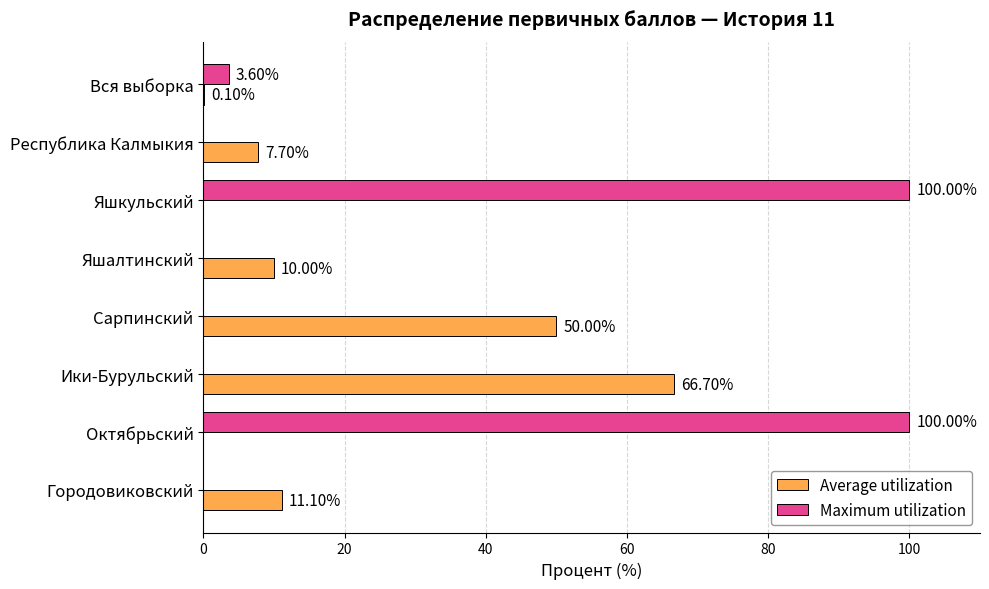

Which series has the largest total across all categories?

Maximum utilization